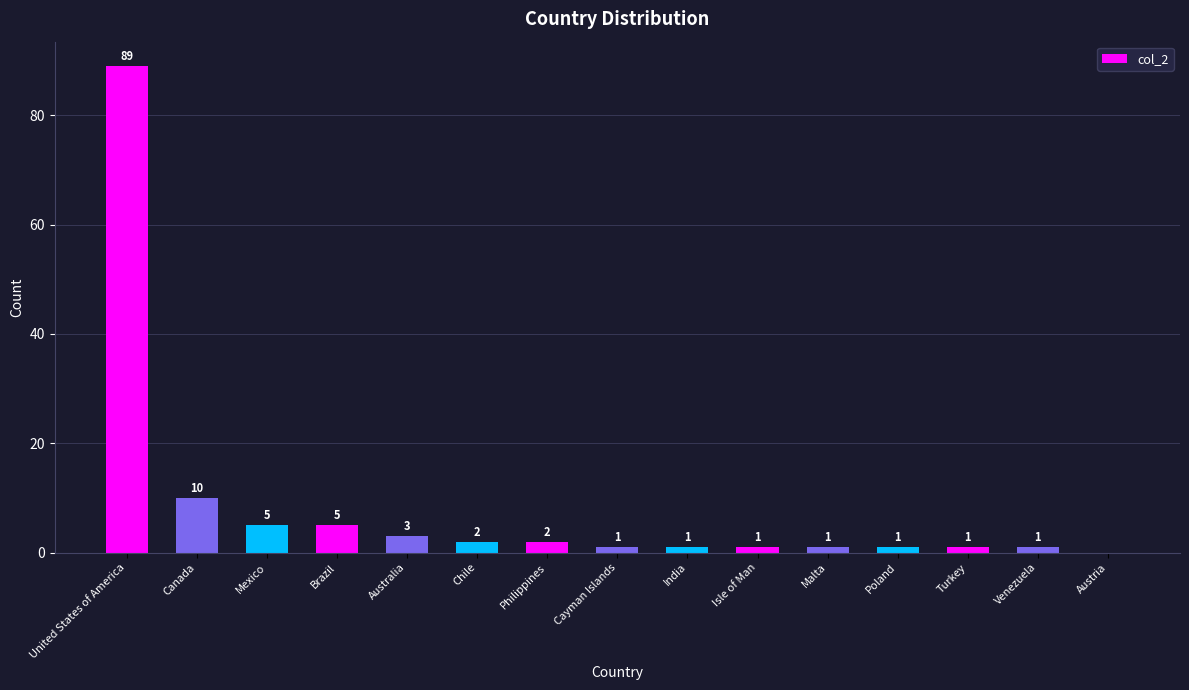

What is the sum of the values at Philippines and Mexico?

7